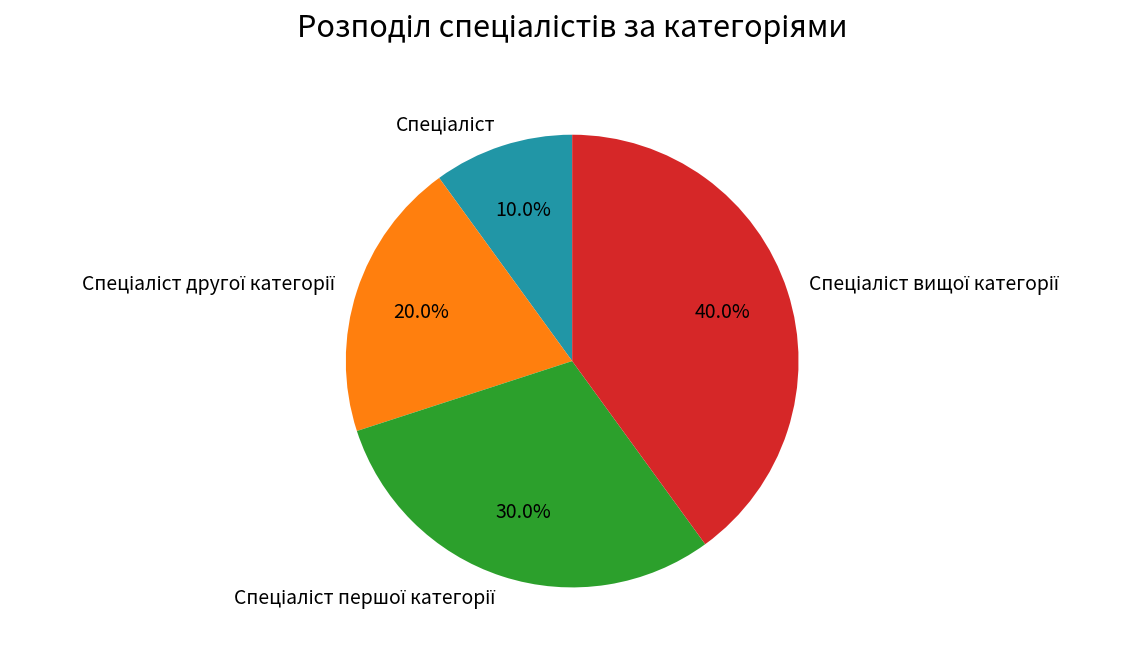

Is there a majority slice in this chart?

No